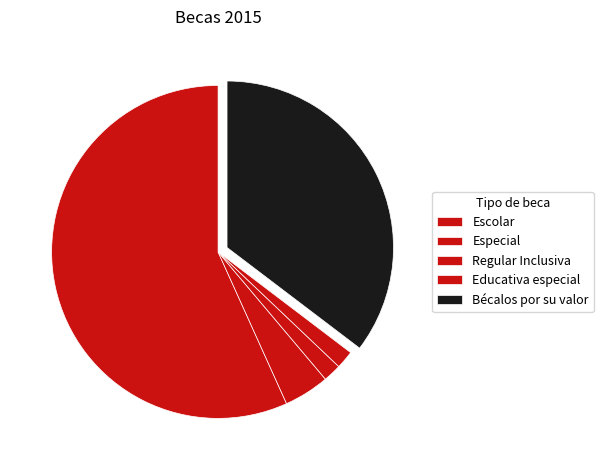

Rank the categories by value from highest to lowest.

Escolar, Bécalos por su valor, Especial, Regular Inclusiva, Educativa especial